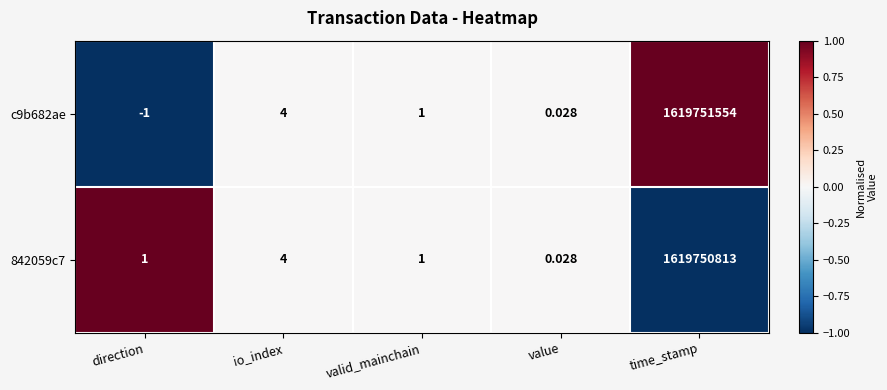

How many categories are shown in the chart?

5